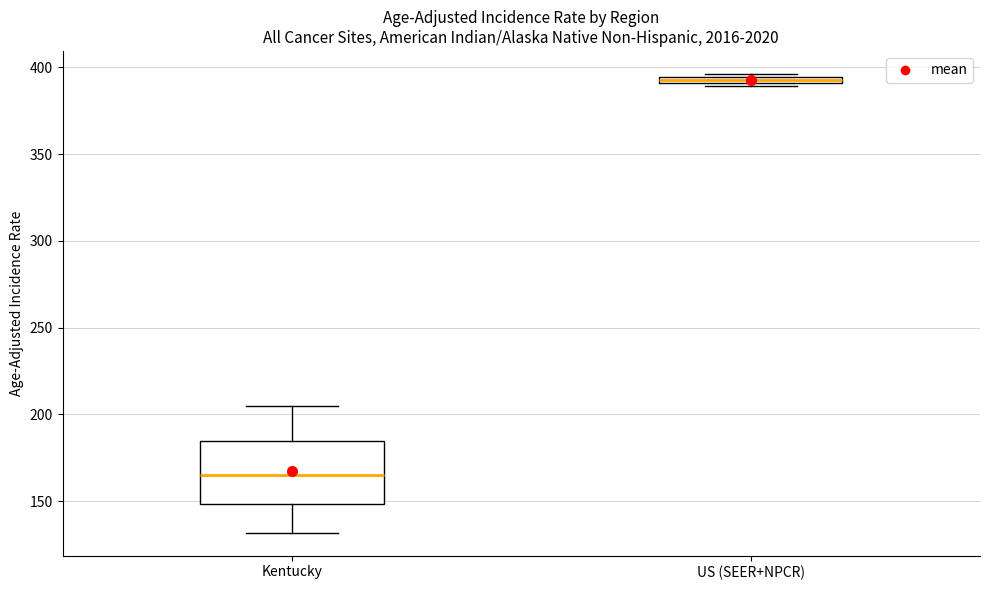

Where does the median line of the box for Kentucky sit on the y-axis? The values are not printed on the chart, so give them approximately, as read against the axis.

165